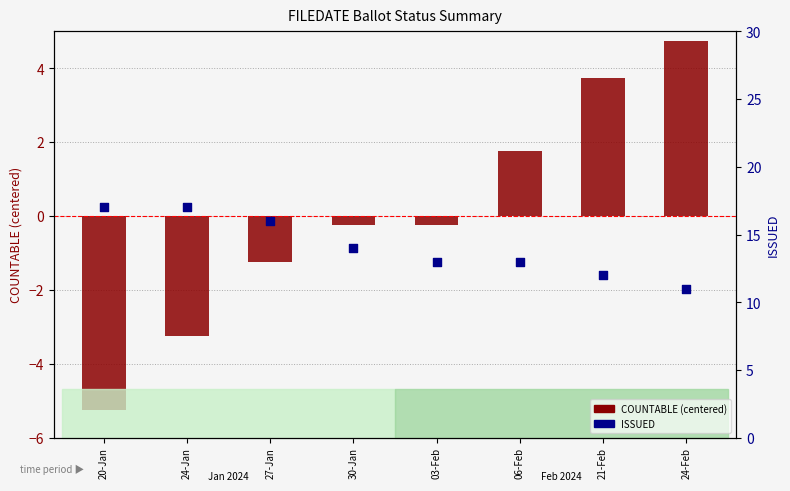

Which series reaches the minimum Y coordinate?

COUNTABLE (centered)